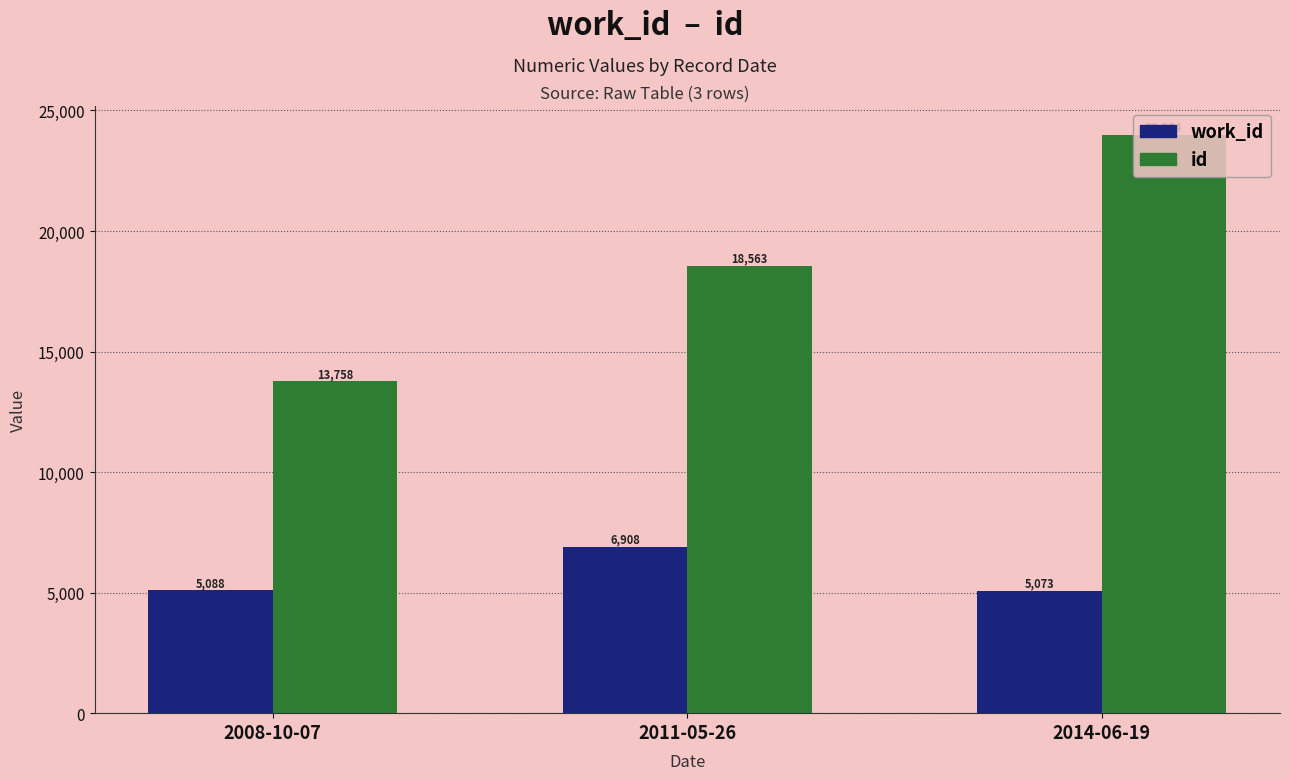

What is the difference between the id values at 2008-10-07 and 2011-05-26?

4805